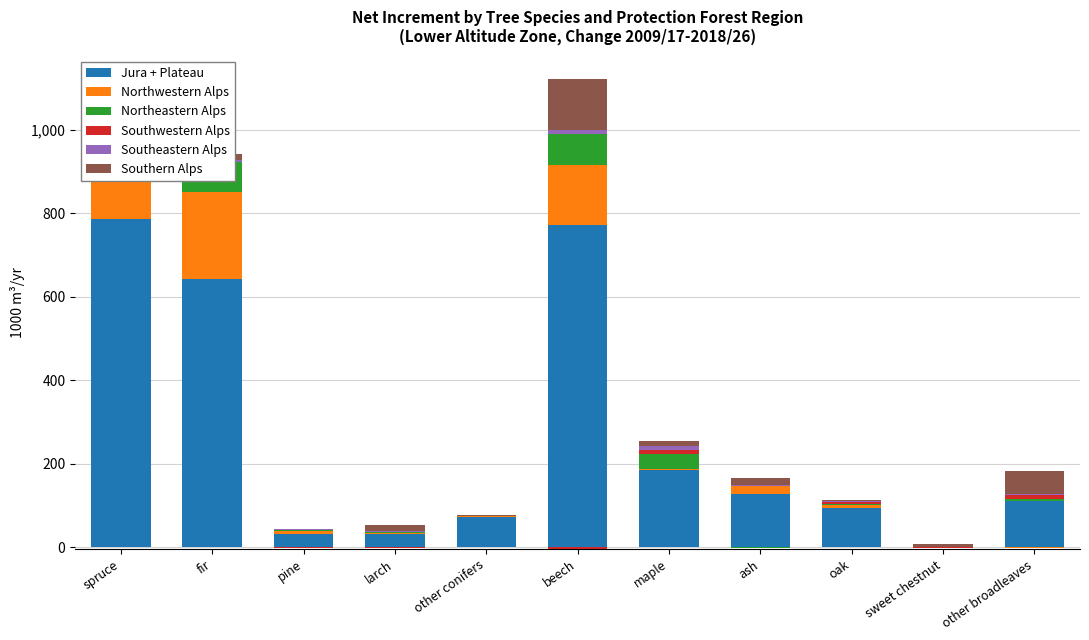

The value of Southeastern Alps at ash is 1. True or false?

True